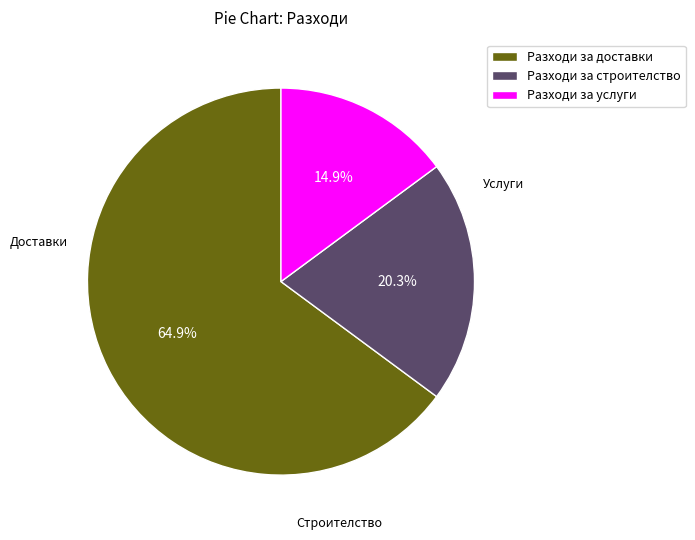

Does Разходи за доставки represent more than half of the total?

Yes